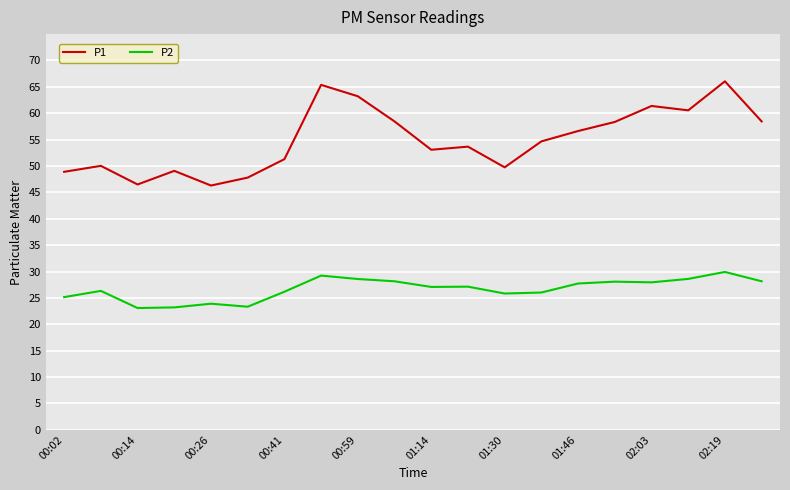

What is the sum of all P2 values?

533.6